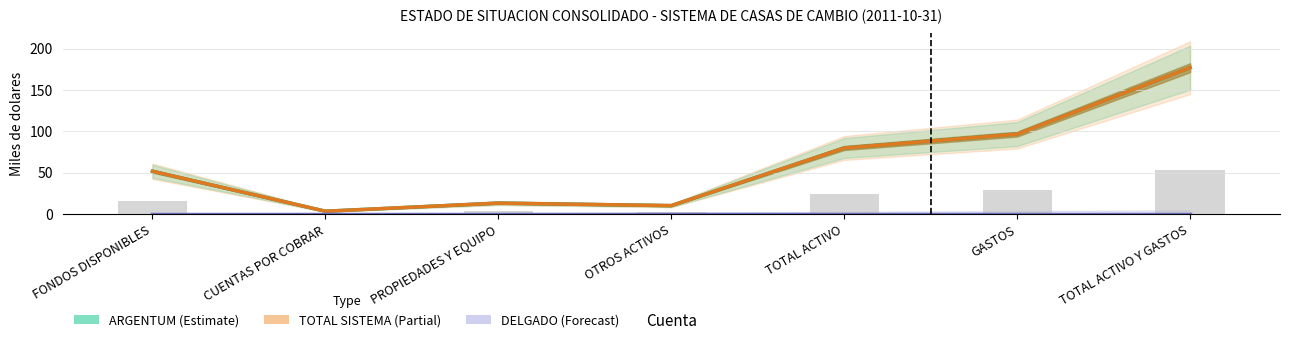

Does the chart contain any negative values?

No